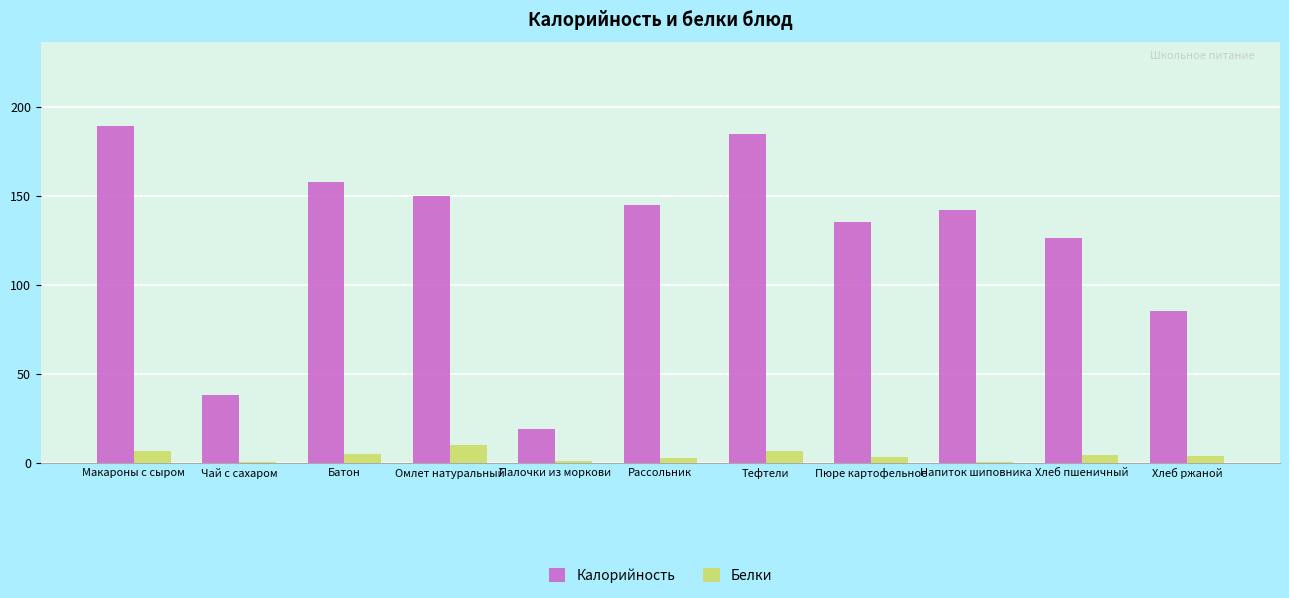

The value of Белки at Палочки из моркови is 0.7. True or false?

True